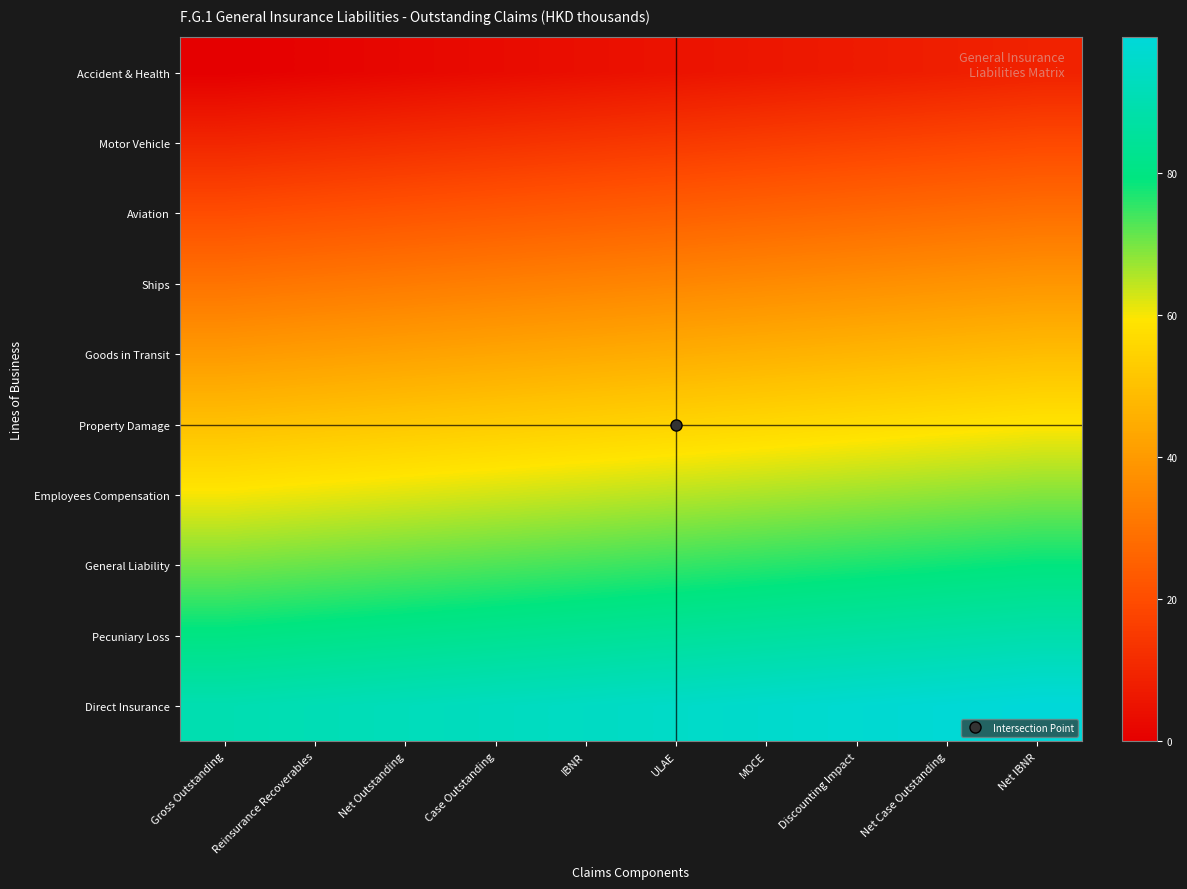

Which category has the highest value across all series?

Net IBNR